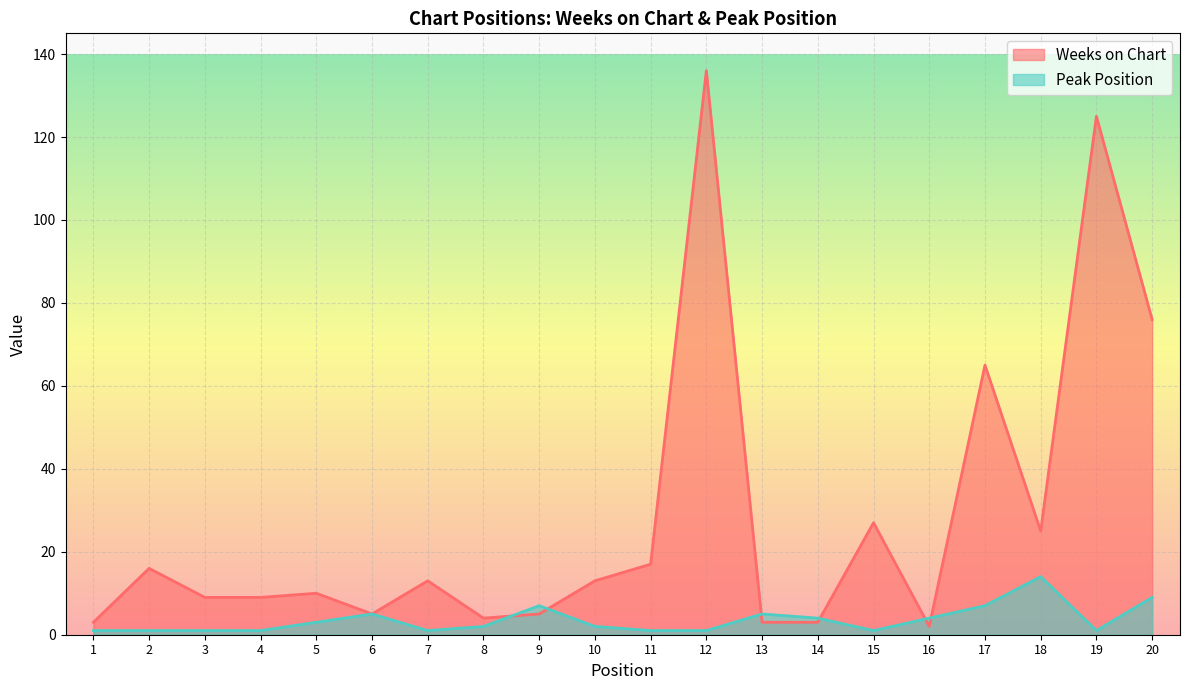

What is the highest value of the Weeks on Chart series?

136